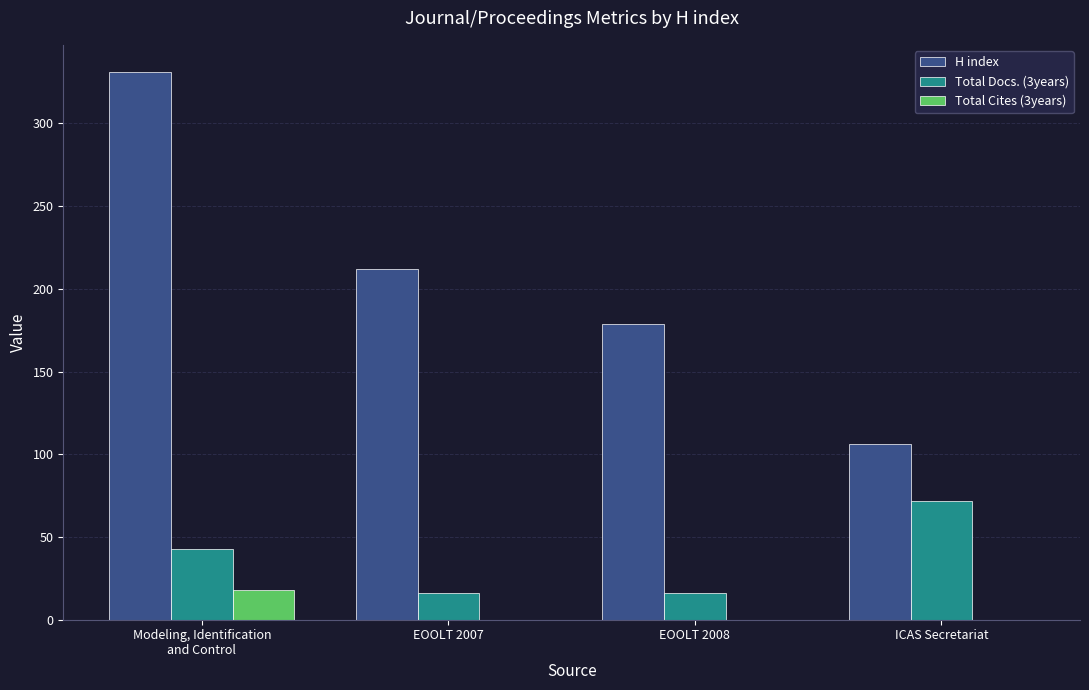

Reading left to right, extract all data points from this chart.

H index: Modeling, Identification
and Control=331	EOOLT 2007=212	EOOLT 2008=179	ICAS Secretariat=106
Total Docs. (3years): Modeling, Identification
and Control=43	EOOLT 2007=16	EOOLT 2008=16	ICAS Secretariat=72
Total Cites (3years): Modeling, Identification
and Control=18	EOOLT 2007=0	EOOLT 2008=0	ICAS Secretariat=0